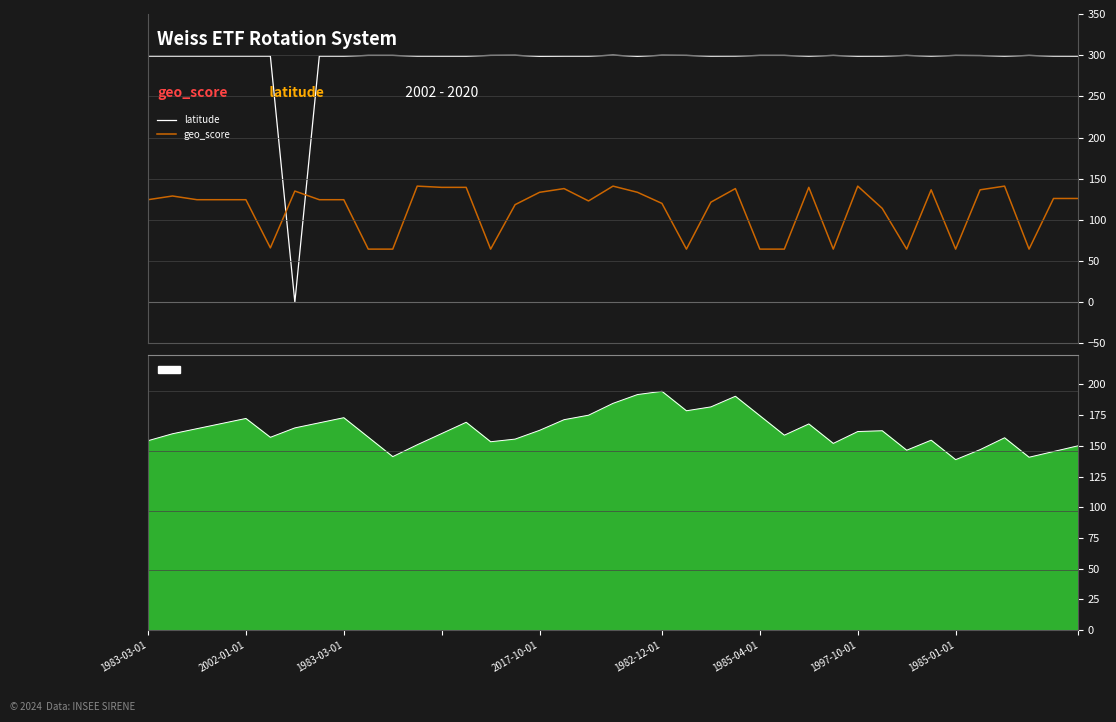

What is the spread (max minus min) of values at 28?

235.2